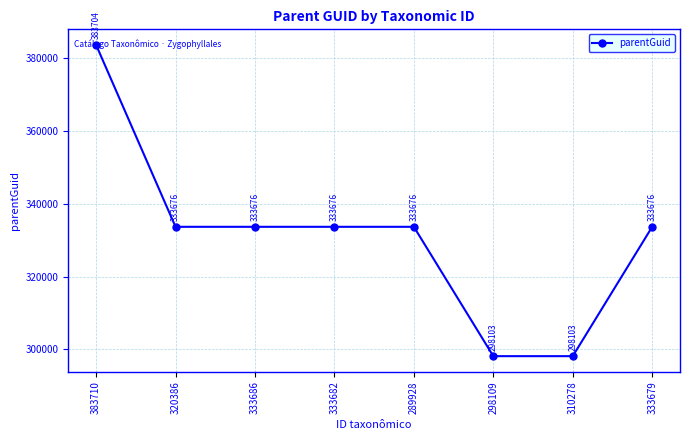

Is it true that the value at 333682 is 333676?

True